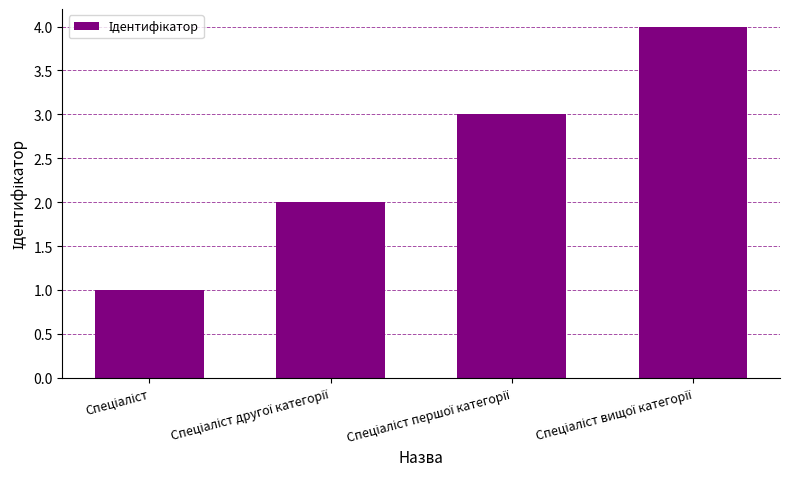

What is the greatest value displayed?

4